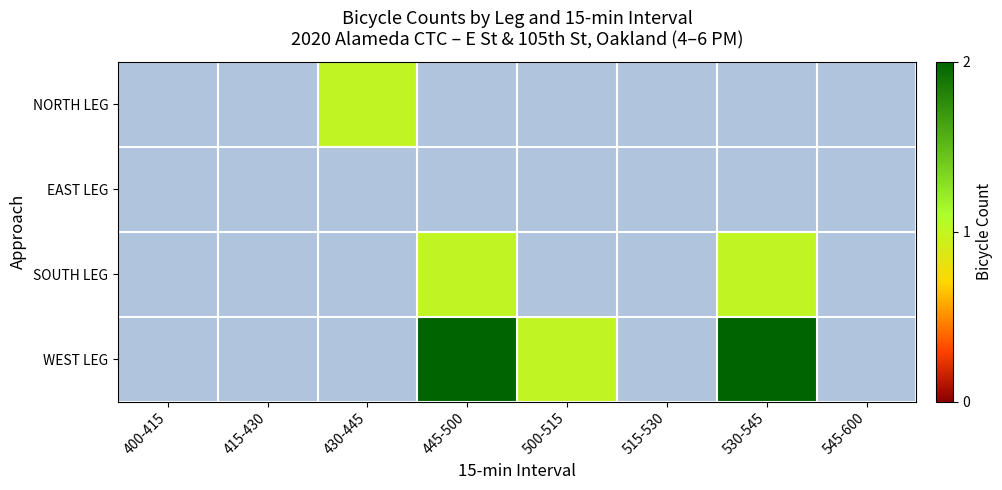

Which category has the lowest value in the WEST LEG series?

400-415